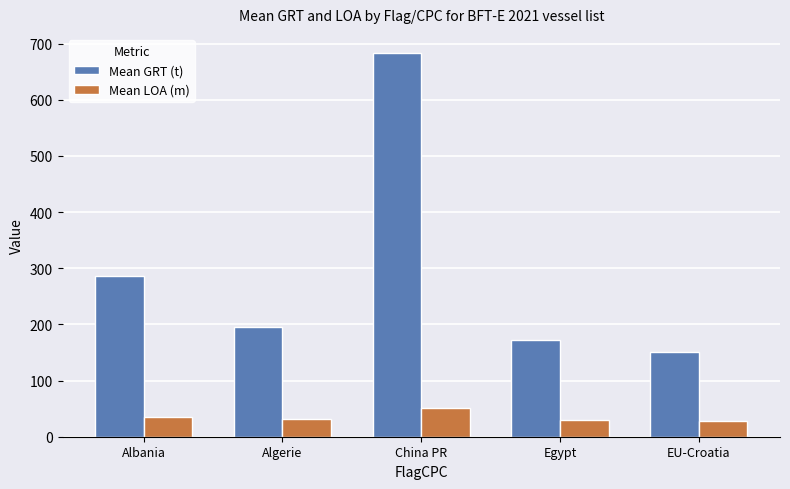

How many bars are there in total?

10